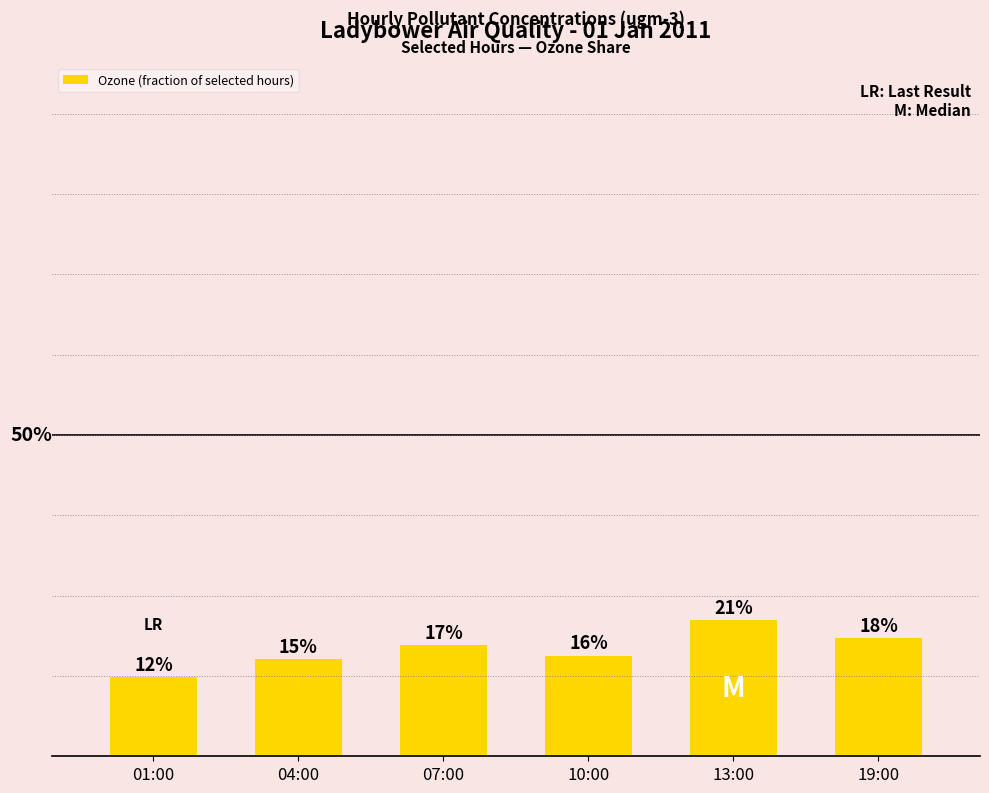

Reading left to right, list all the values displayed in this chart.

0.1	0.2	0.2	0.2	0.2	0.2